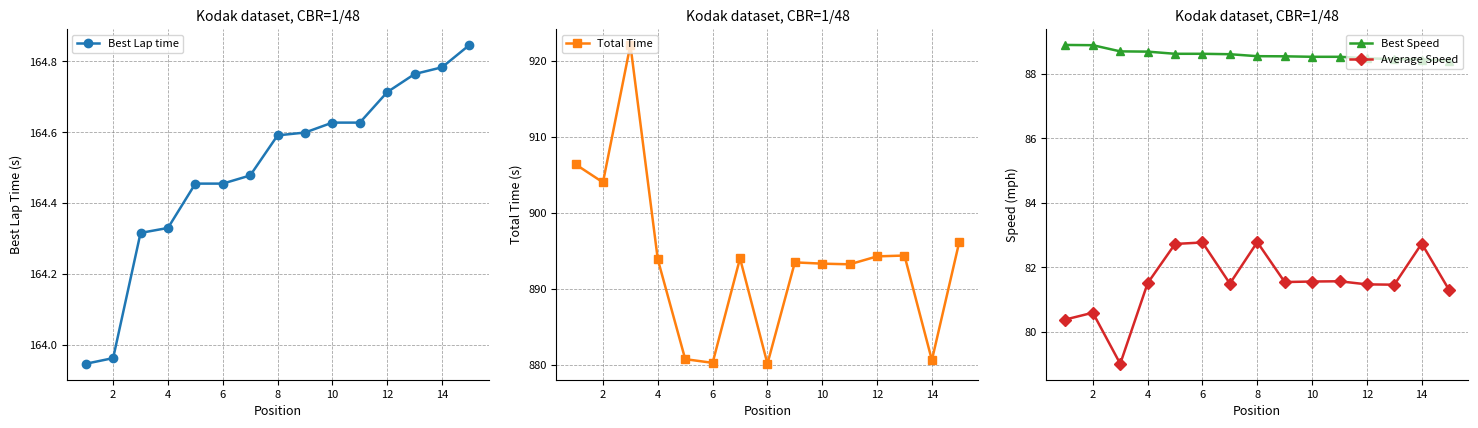

At which label is Total Time closest to 901?

2